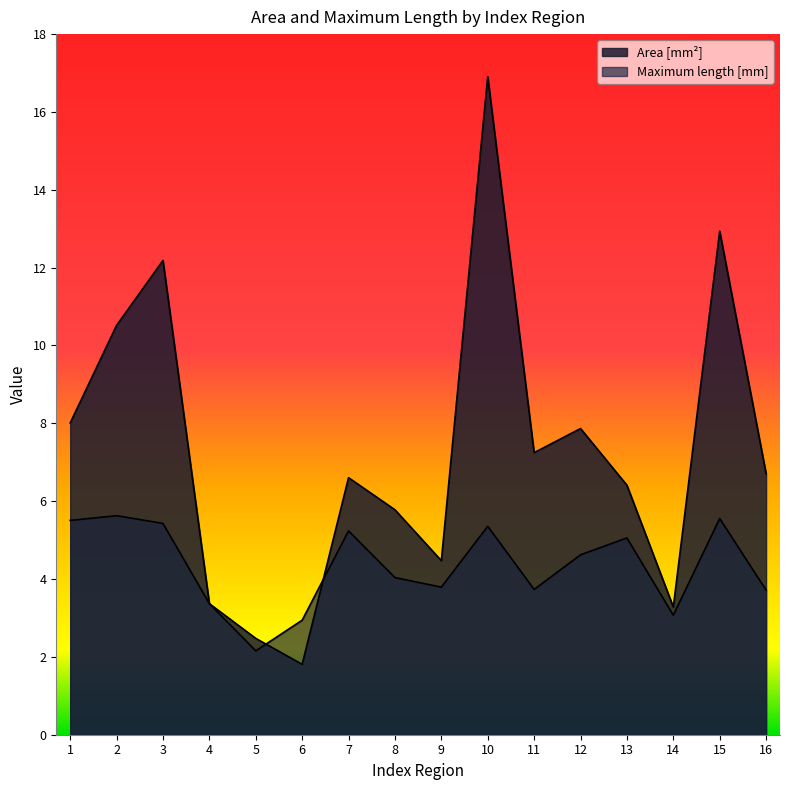

What is the sum of all Maximum length [mm] values?

69.2